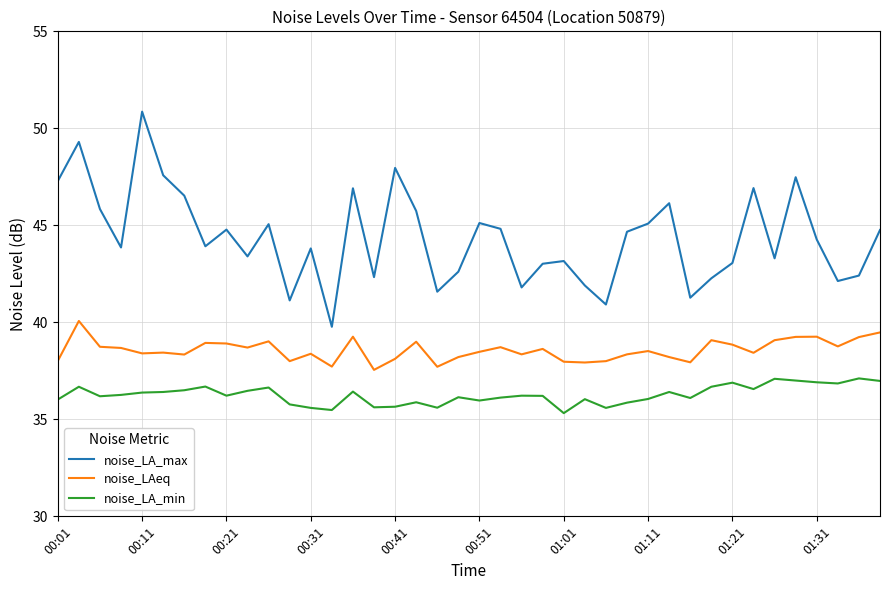

Which series has the widest spread of values?

noise_LA_max